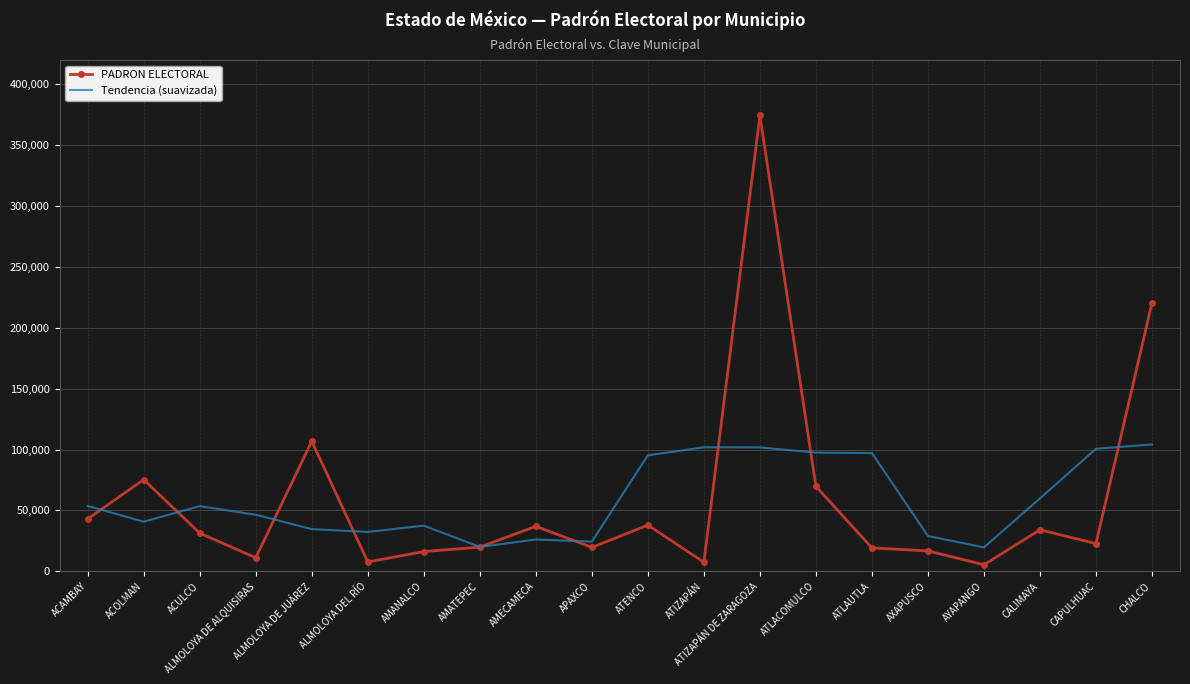

Where is PADRON ELECTORAL nearest to the value 189900?

CHALCO